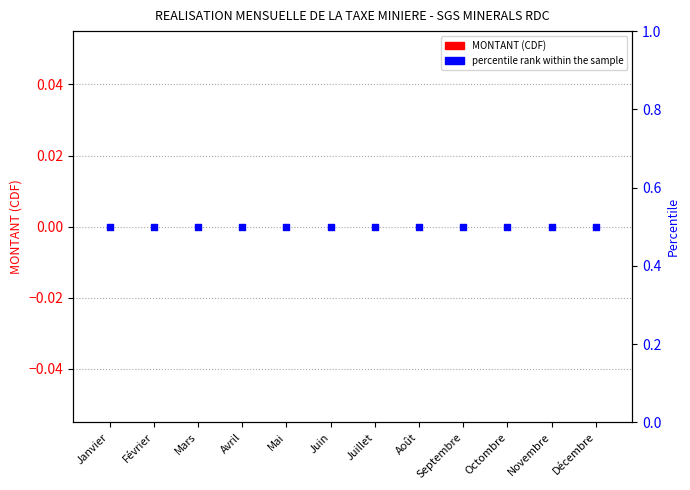

Which series contains the highest Y value?

percentile rank within the sample